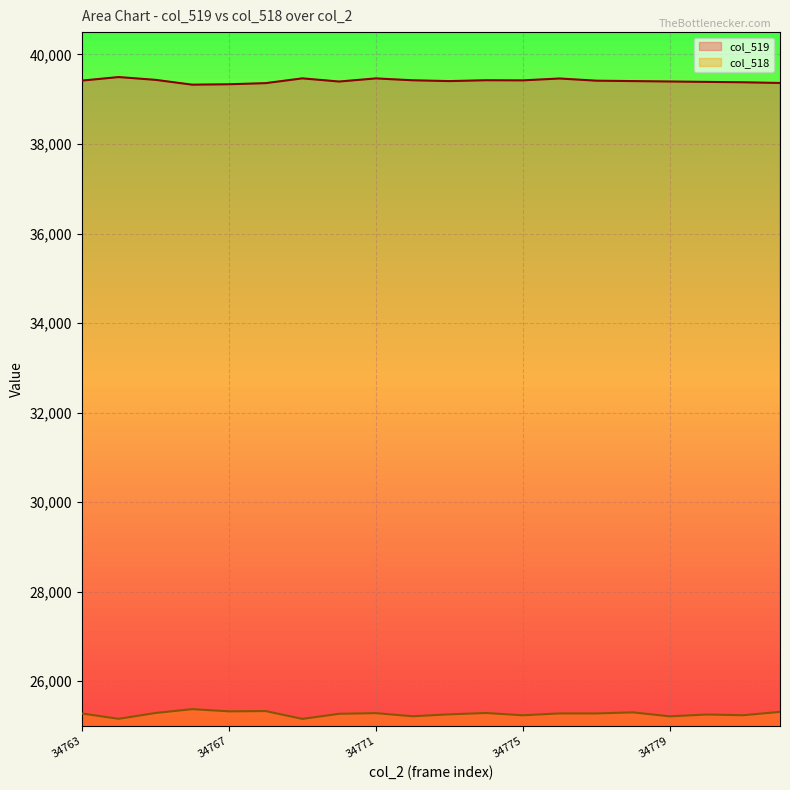

What are all the series names shown in the legend?

col_519, col_518